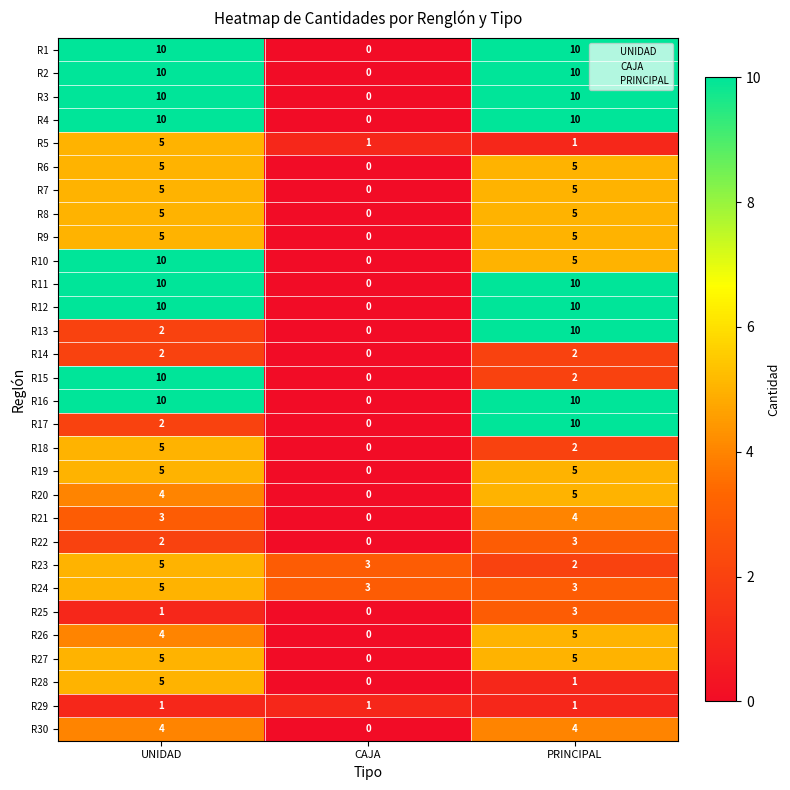

How many positive values does the R17 series have?

2